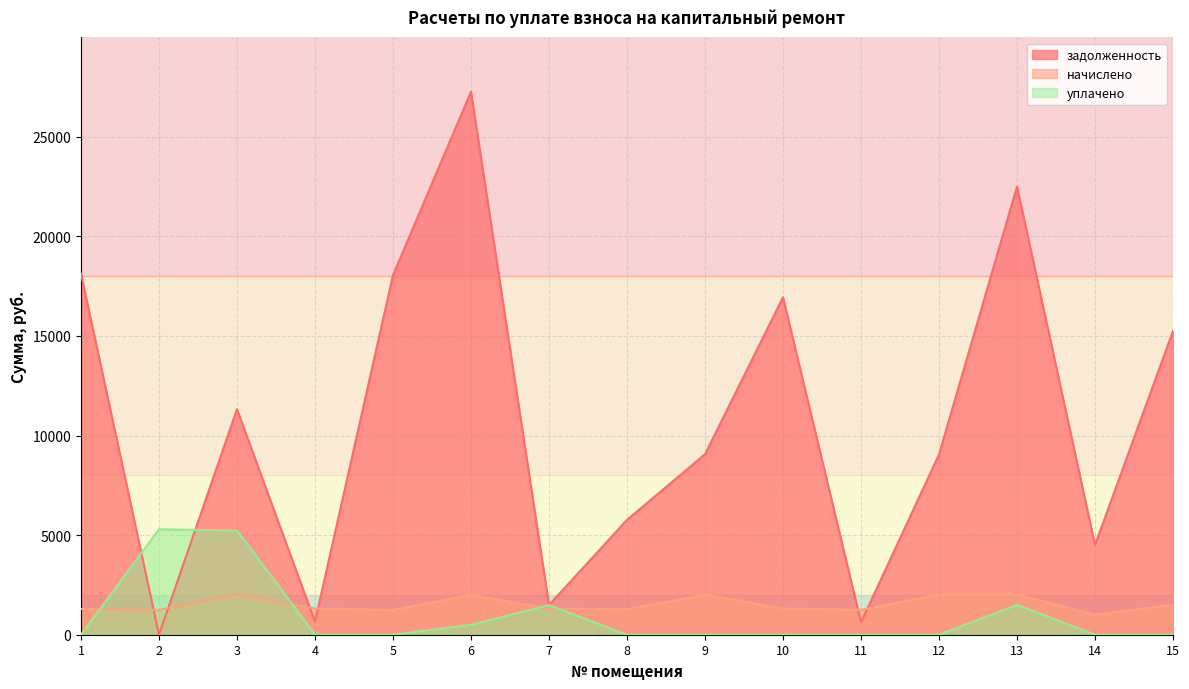

Reading left to right, transcribe all the data shown in this chart.

задолженность: 1=18125.2	2=0.0	3=11320.6	4=653.1	5=18046.1	6=27259.2	7=1489.6	8=5765.2	9=9058.6	10=16938.1	11=623.0	12=9048.0	13=22497.0	14=4501.7	15=15247.6
начислено: 1=1296.5	2=1243.2	3=2028.2	4=1321.3	5=1239.7	6=2003.3	7=1307.2	8=1278.7	9=2010.4	10=1314.2	11=1250.3	12=2006.9	13=2021.1	14=998.1	15=1509.6
уплачено: 1=0.0	2=5292.0	3=5236.0	4=0.0	5=0.0	6=500.0	7=1489.6	8=0.0	9=0.0	10=0.0	11=0.0	12=0.0	13=1500.0	14=0.0	15=0.0